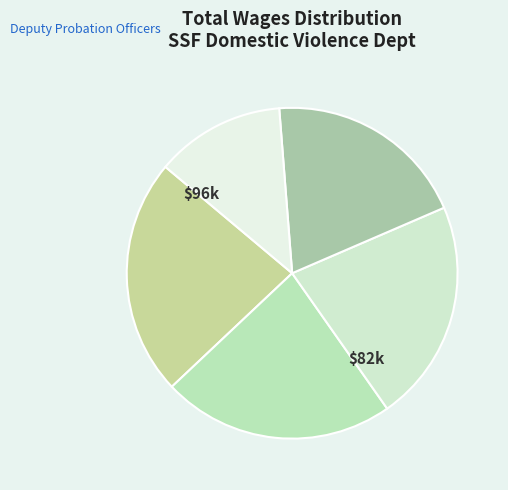

To the nearest percent, what is the average slice percentage?

20%